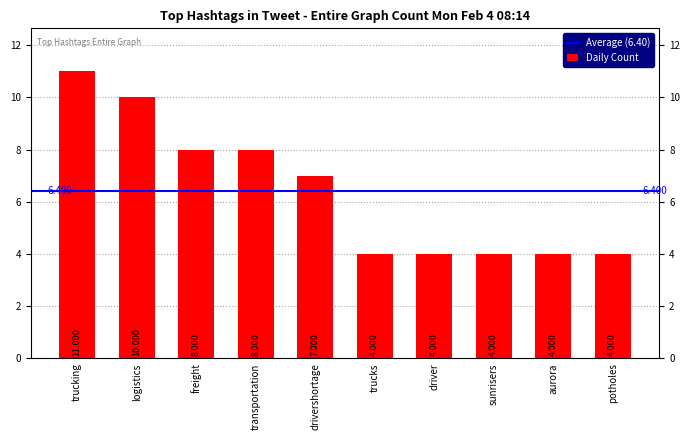

What is the label of the 6th bar from the right?

drivershortage